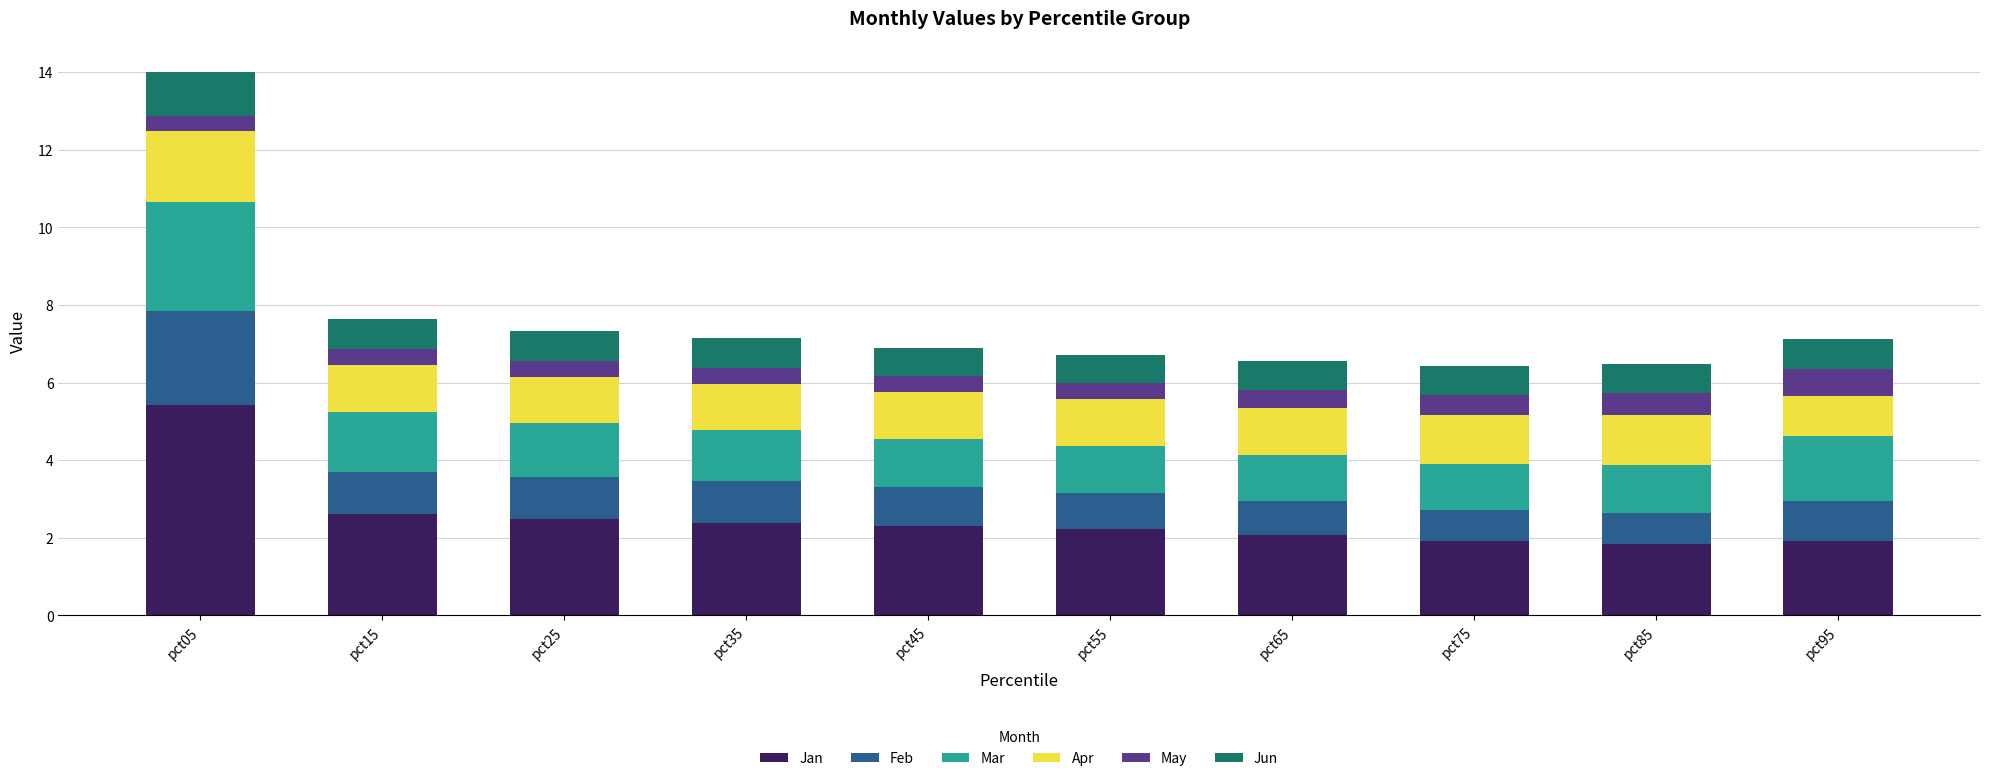

The value of Jan at pct05 is 3.2. True or false?

False